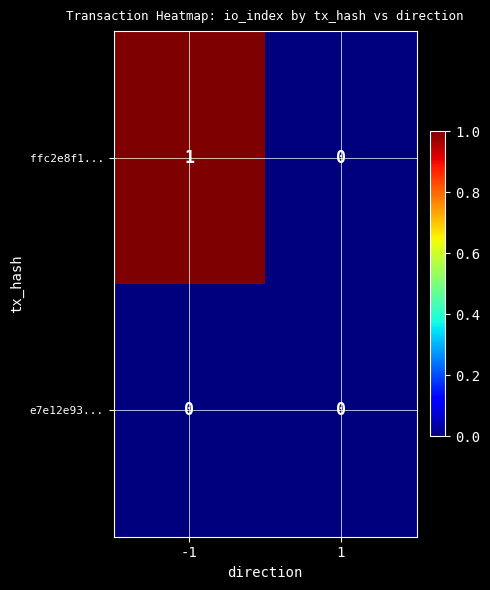

How many data points does each series have?

2